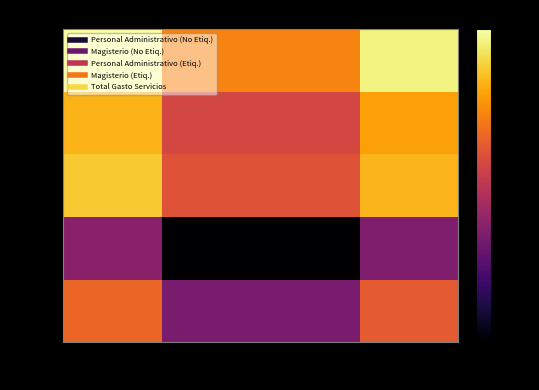

At which category does the chart reach its minimum across all series?

0.050